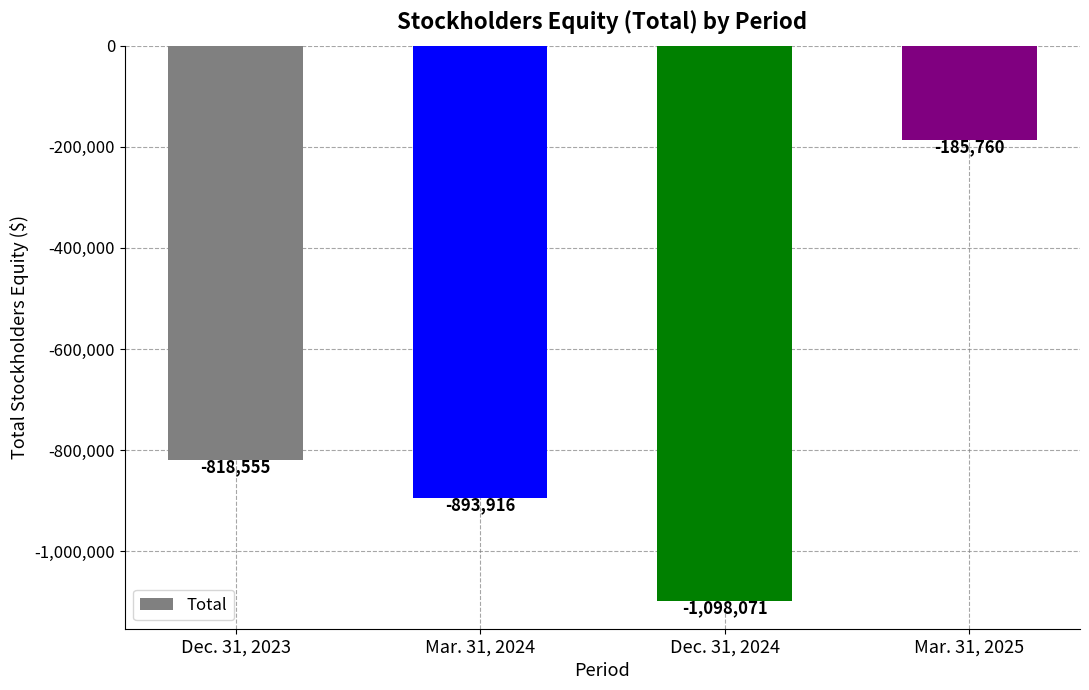

Which label corresponds to the largest value in the chart?

Mar. 31, 2025